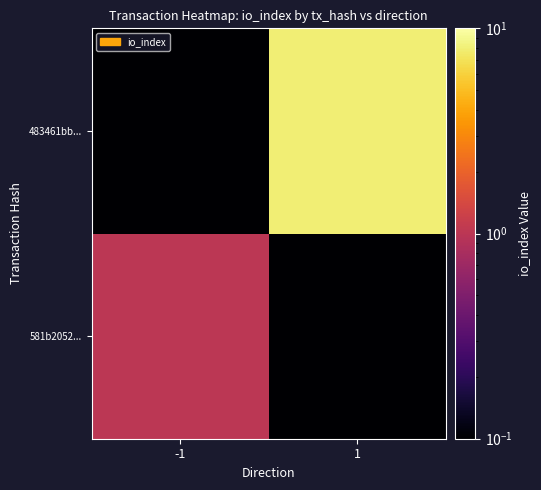

List the series in order of their overall mean, highest first.

483461bb..., 581b2052...